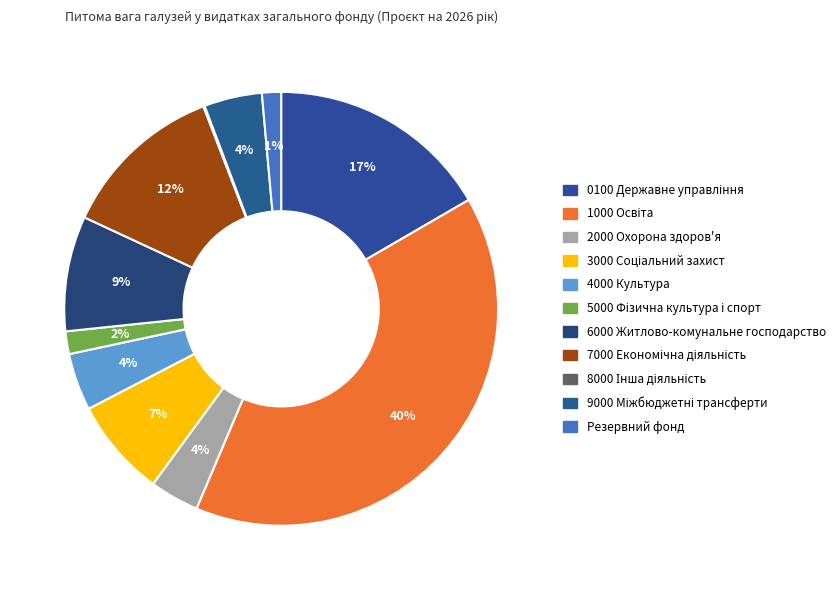

To the nearest percent, what is the combined percentage of 5000 Фізична культура і спорт and 0100 Державне управління?

18%